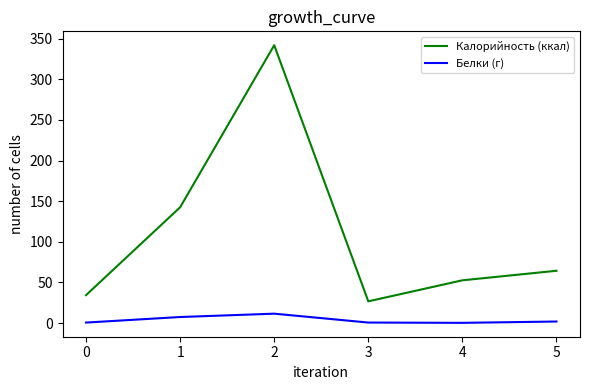

What is the minimum value for Калорийность (ккал)?

26.7